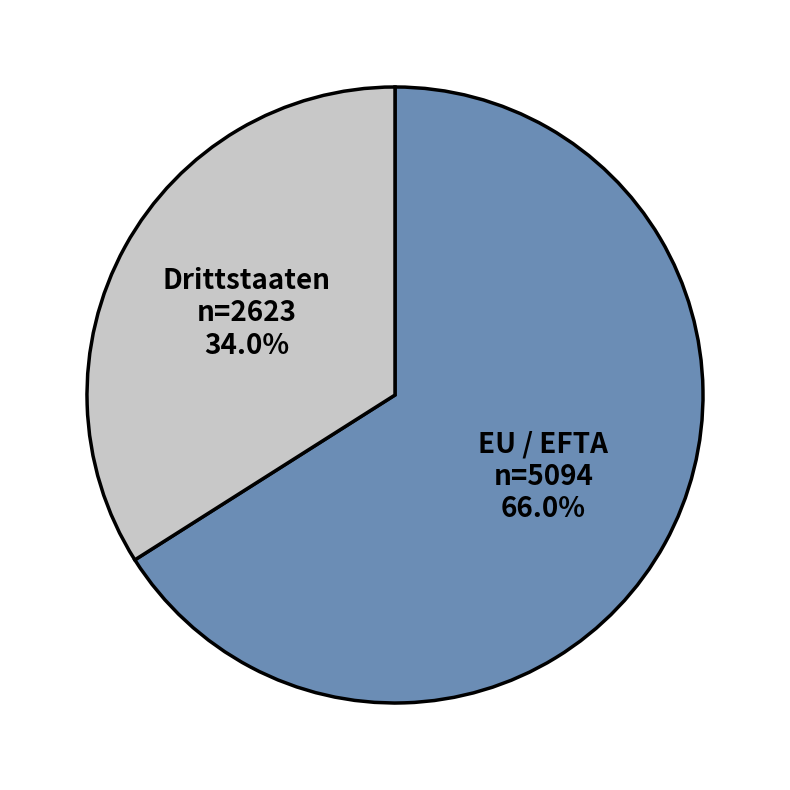

What percentage is the Drittstaaten slice, to the nearest percent?

34%